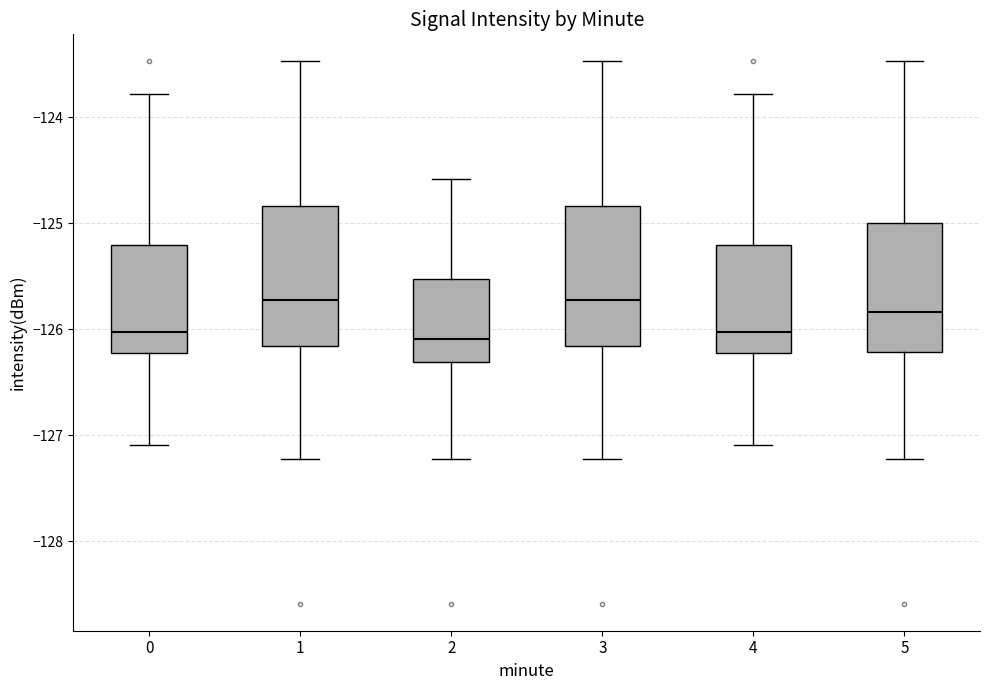

Where does the median line of the box at x = 5 sit on the y-axis? The values are not printed on the chart, so give them approximately, as read against the axis.

-125.8